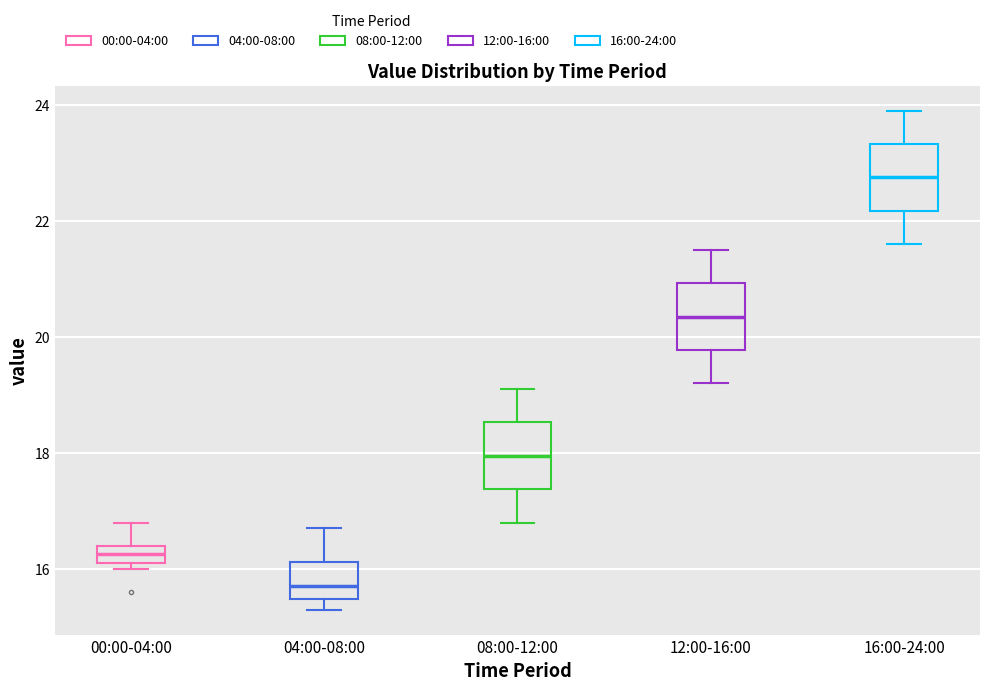

Which box has the lowest median line?

04:00-08:00